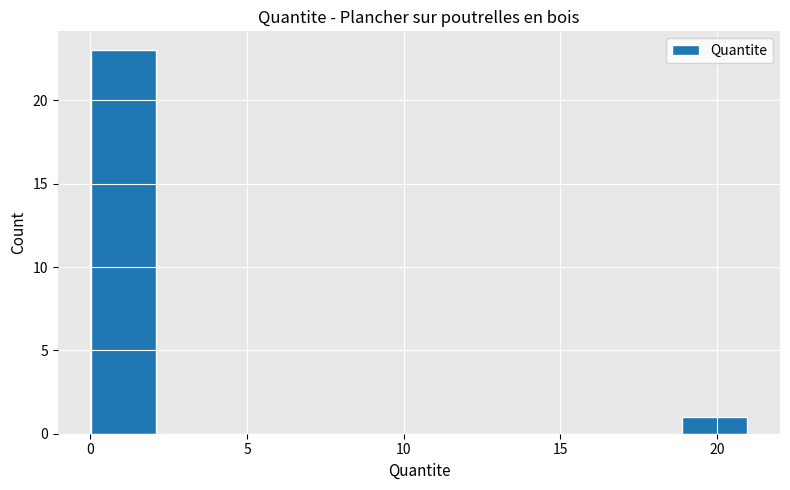

Reading left to right, list every bar in this chart as the range it spans on the x-axis followed by its height. Neither the bar edges nor the heights are printed on the chart, so give them approximately, as read against the axes.

0.0 to 2.0: 23
2.0 to 4.0: 0
4.0 to 6.5: 0
6.5 to 8.5: 0
8.5 to 10.5: 0
10.5 to 12.5: 0
12.5 to 14.5: 0
14.5 to 17.0: 0
17.0 to 19.0: 0
19.0 to 21.0: 1